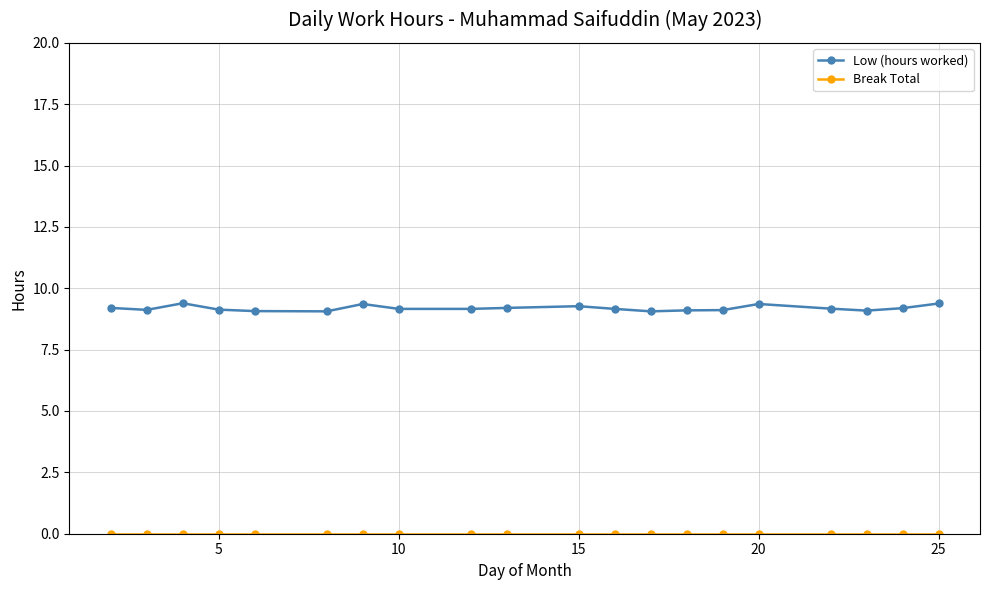

Which series has the largest range (max minus min)?

Low (hours worked)